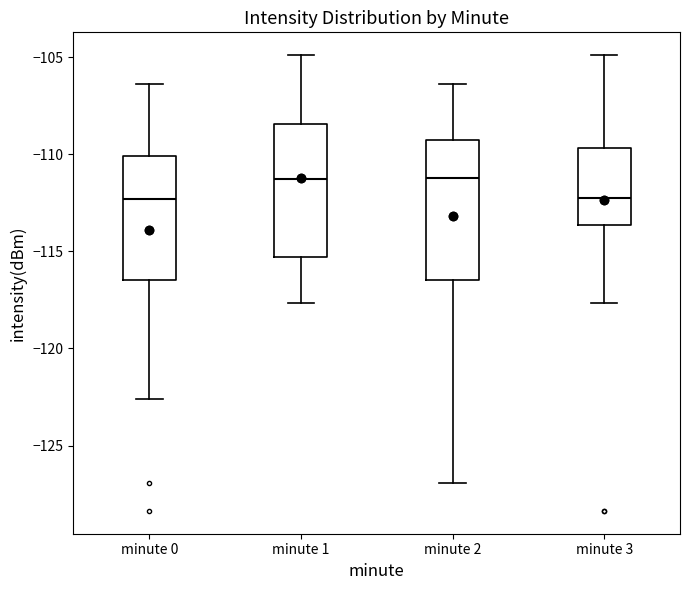

Where does the lower whisker of the box for minute 2 end on the y-axis? The values are not printed on the chart, so give them approximately, as read against the axis.

-127.0